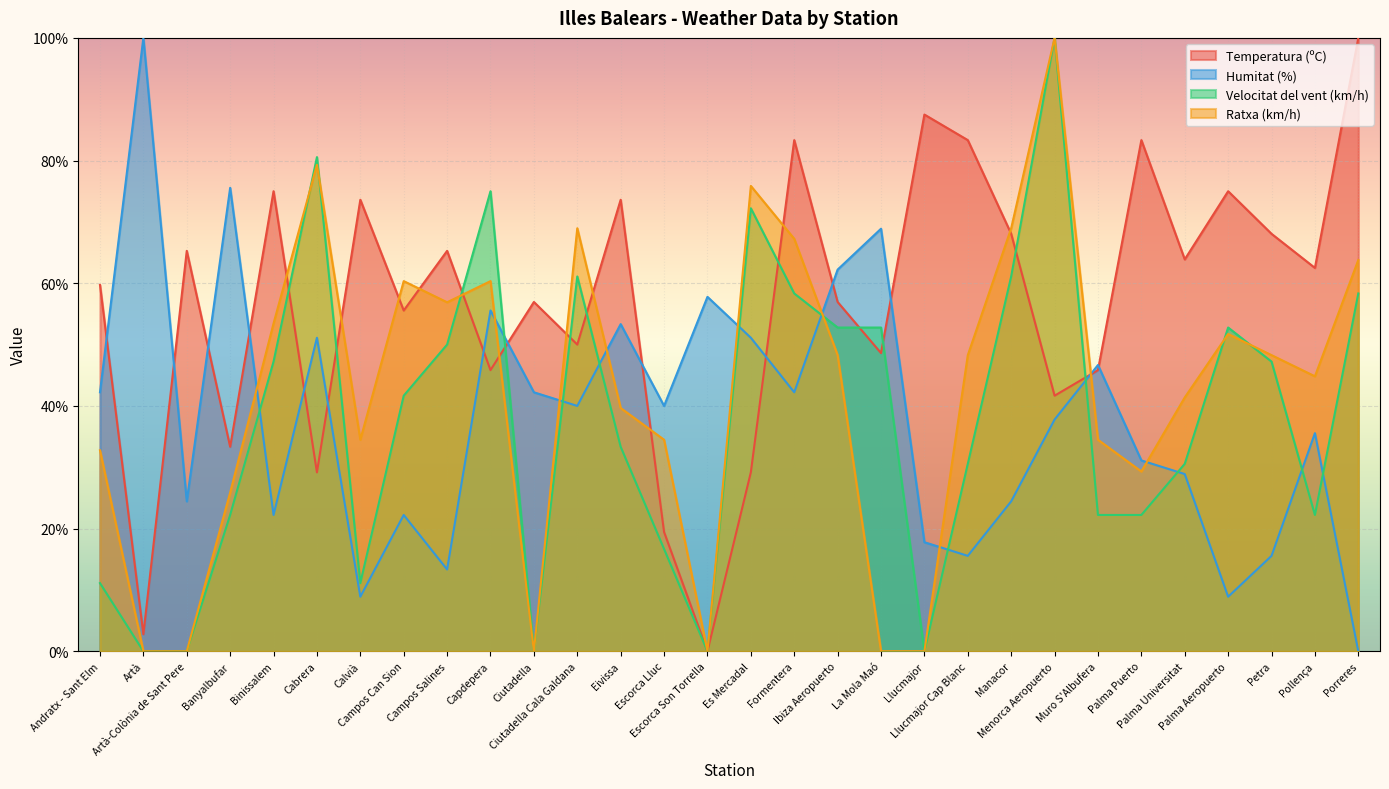

Which category has the lowest value in the Temperatura (ºC) series?

Escorca Son Torrella